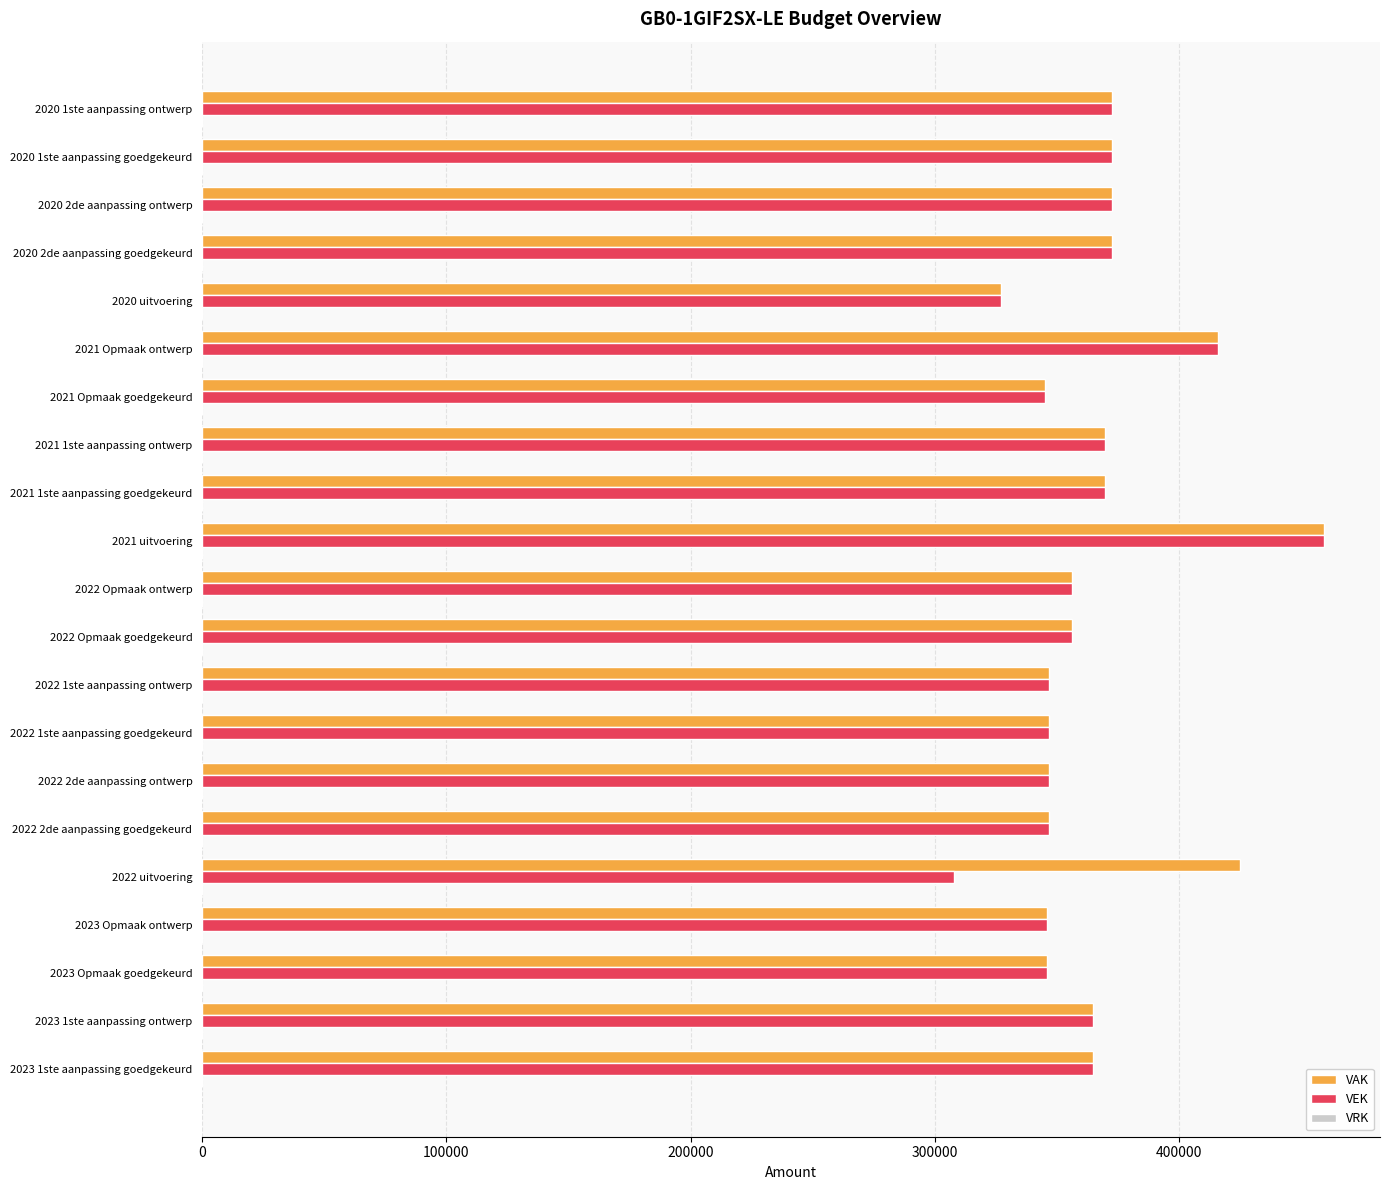

What is the difference between the VEK values at 2022 2de aanpassing ontwerp and 2020 uitvoering?

19409